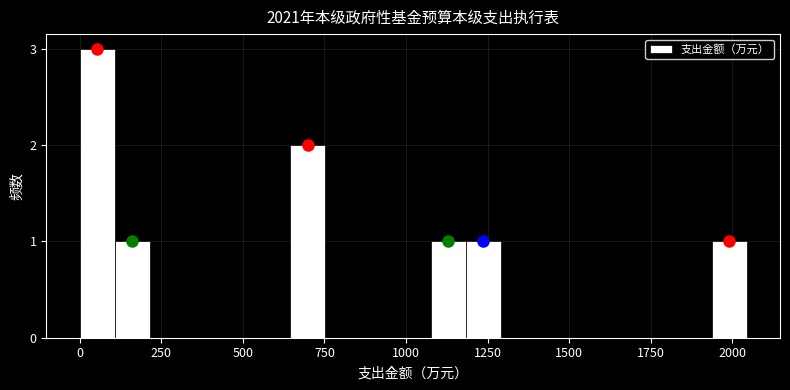

Read against the x-axis, roughly where is the centre of the tallest bar?

50